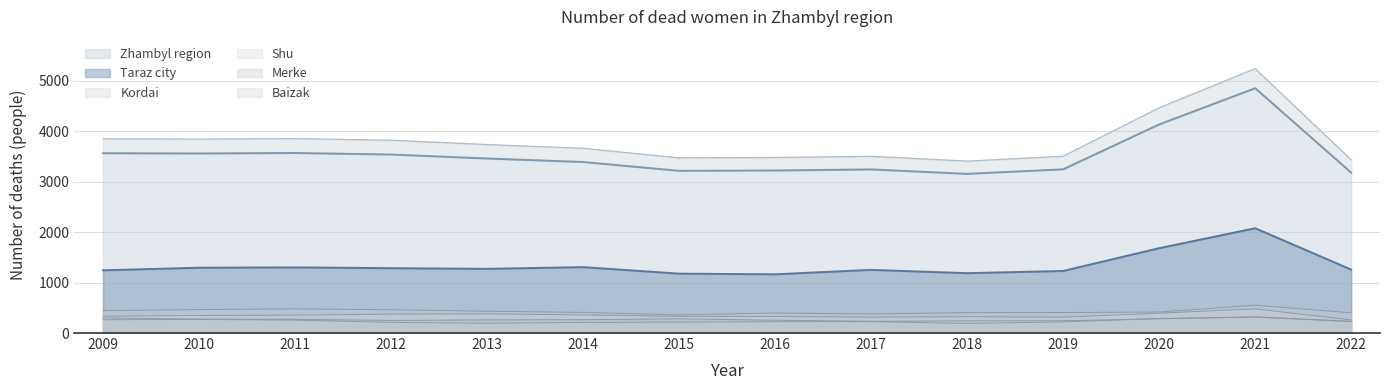

Which category has the highest value across all series?

2021